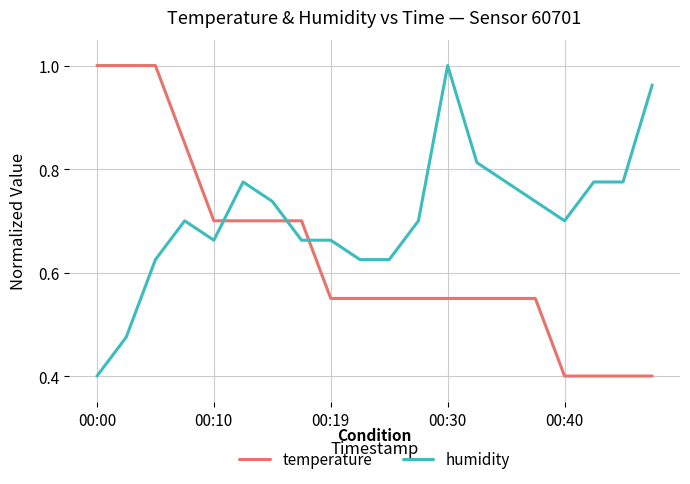

How many intersections are there between humidity and temperature?

3